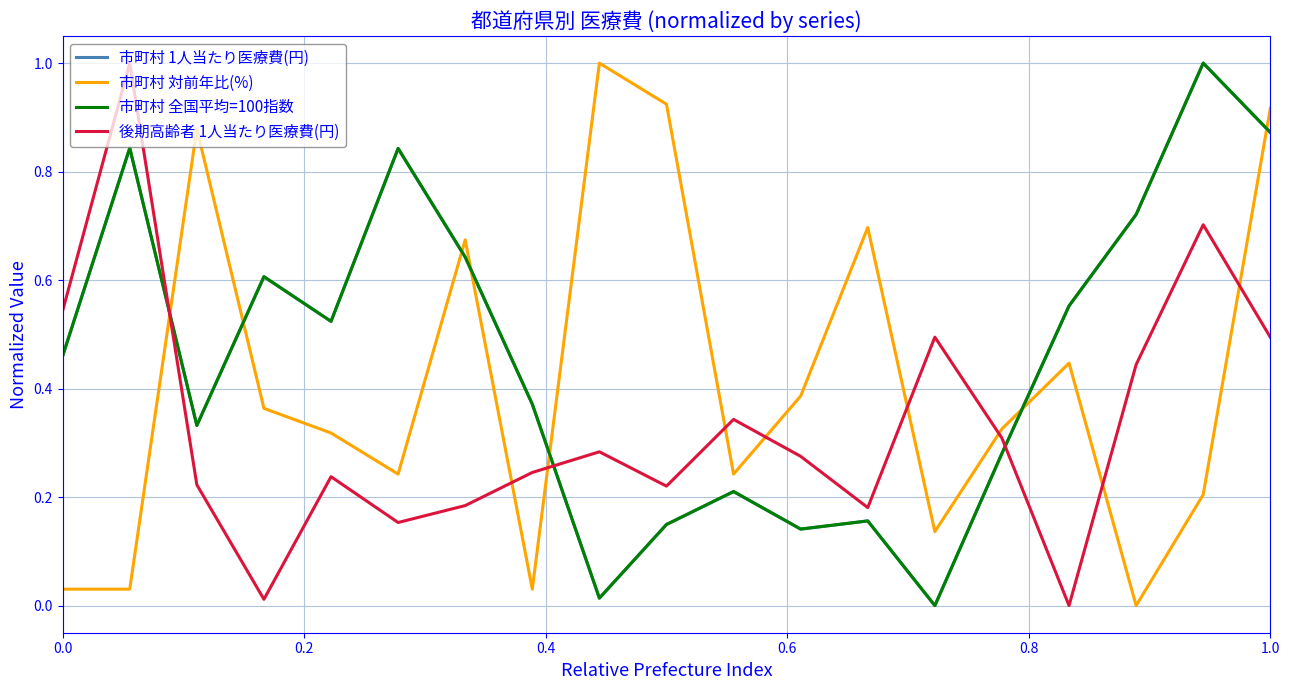

At how many categories does at least one series exceed 0?

19